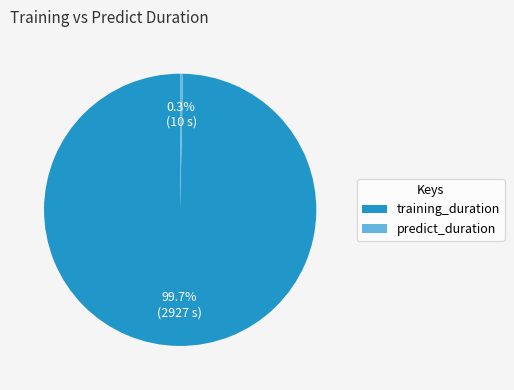

Combined, do predict_duration and training_duration account for over 50%?

Yes